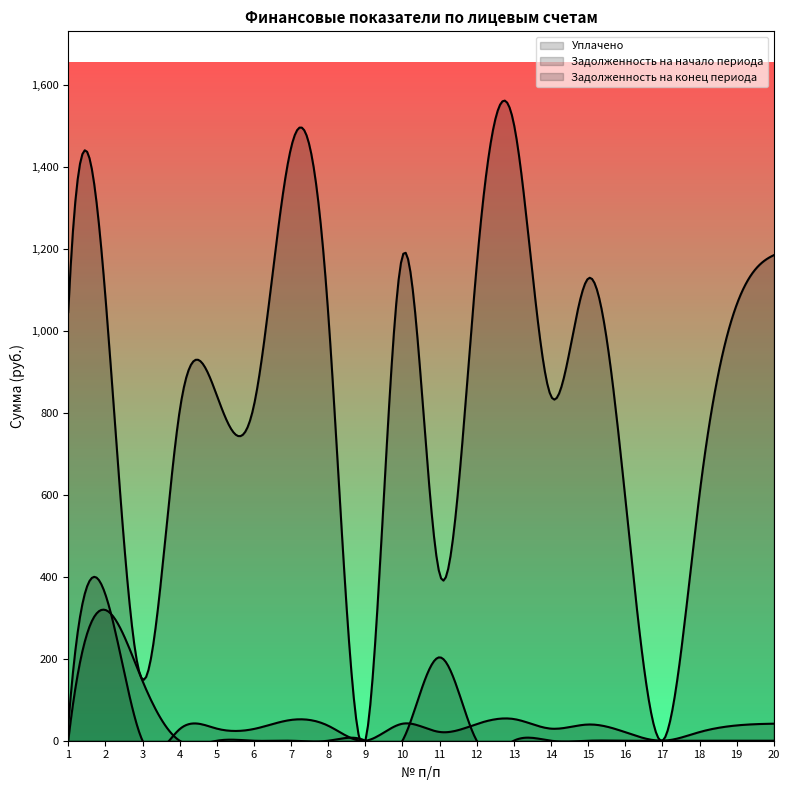

What are all the series names shown in the legend?

Уплачено, Задолженность на начало периода, Задолженность на конец периода